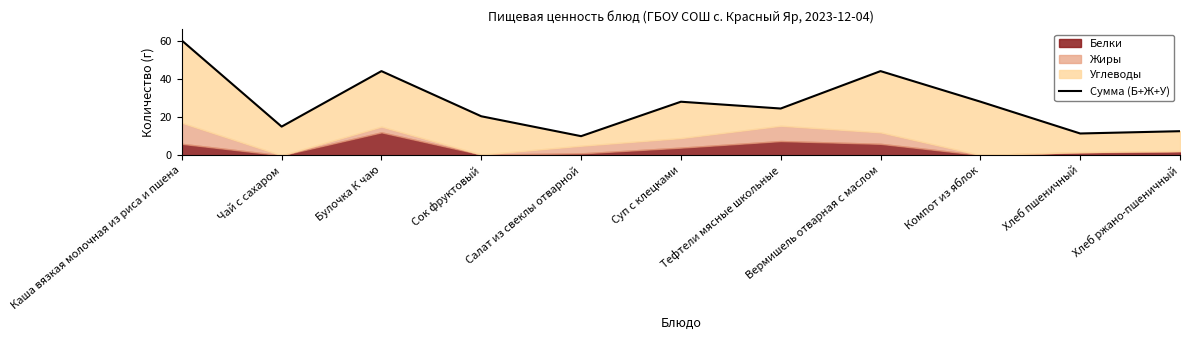

How many data points are less than 24?

5